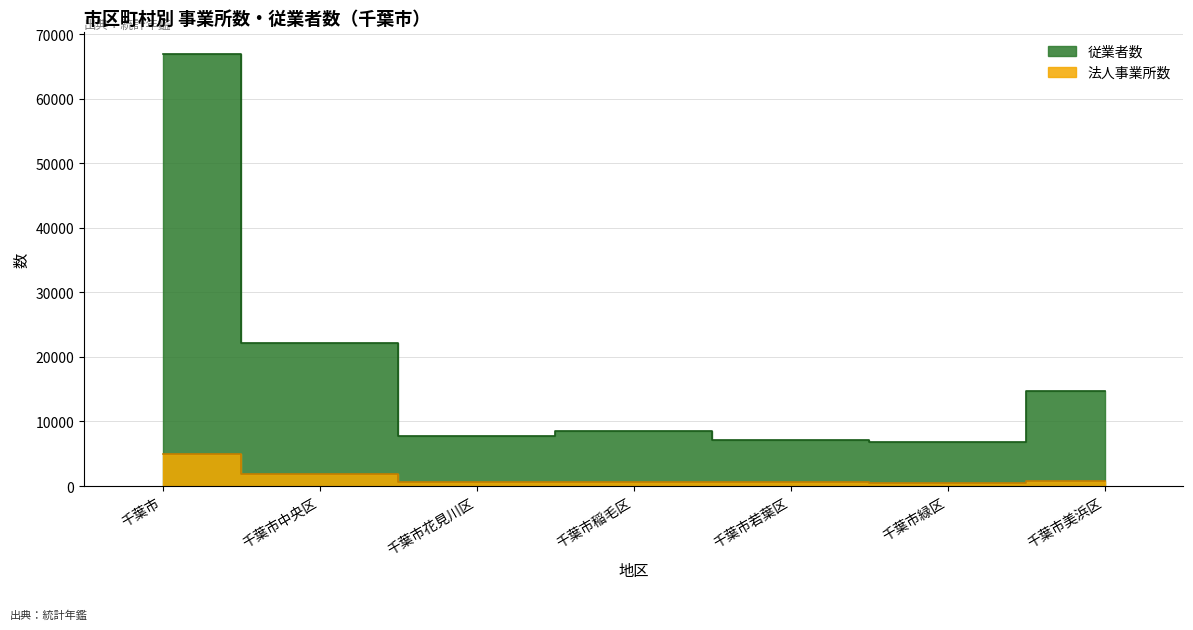

True or false: 従業者数 has more than 2 points higher than both neighbors.

False